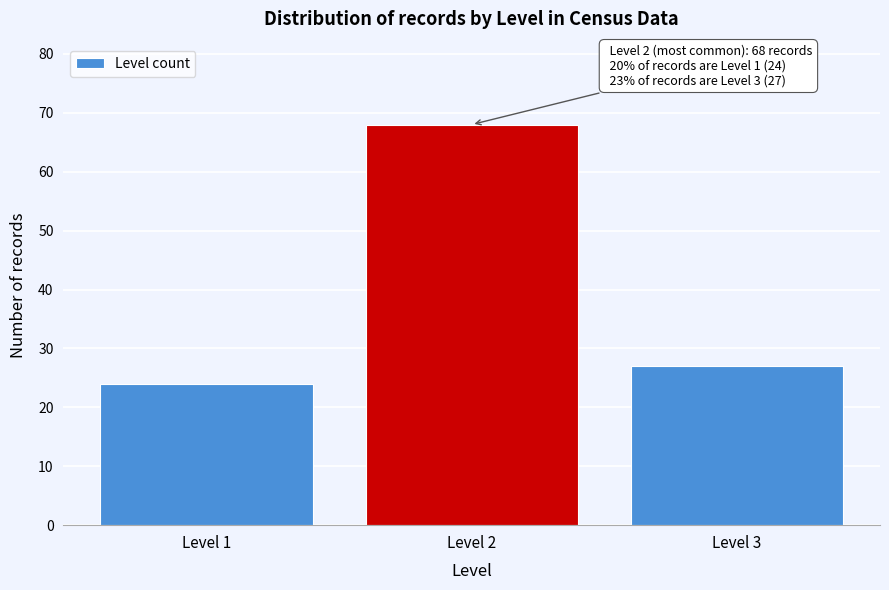

Reading left to right, list all the values displayed in this chart.

24	68	27